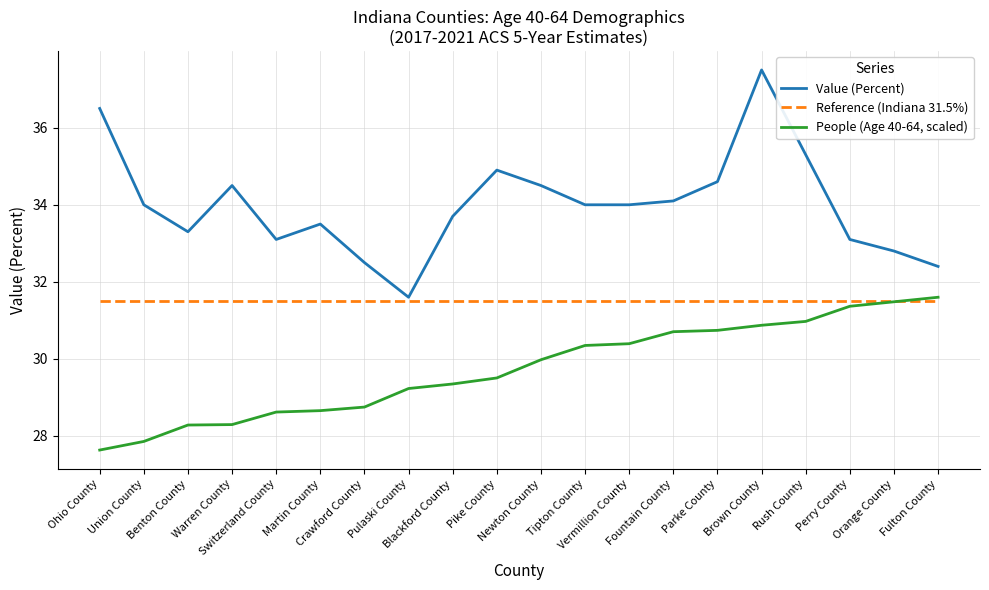

What is the highest value of the Value (Percent) series?

37.5